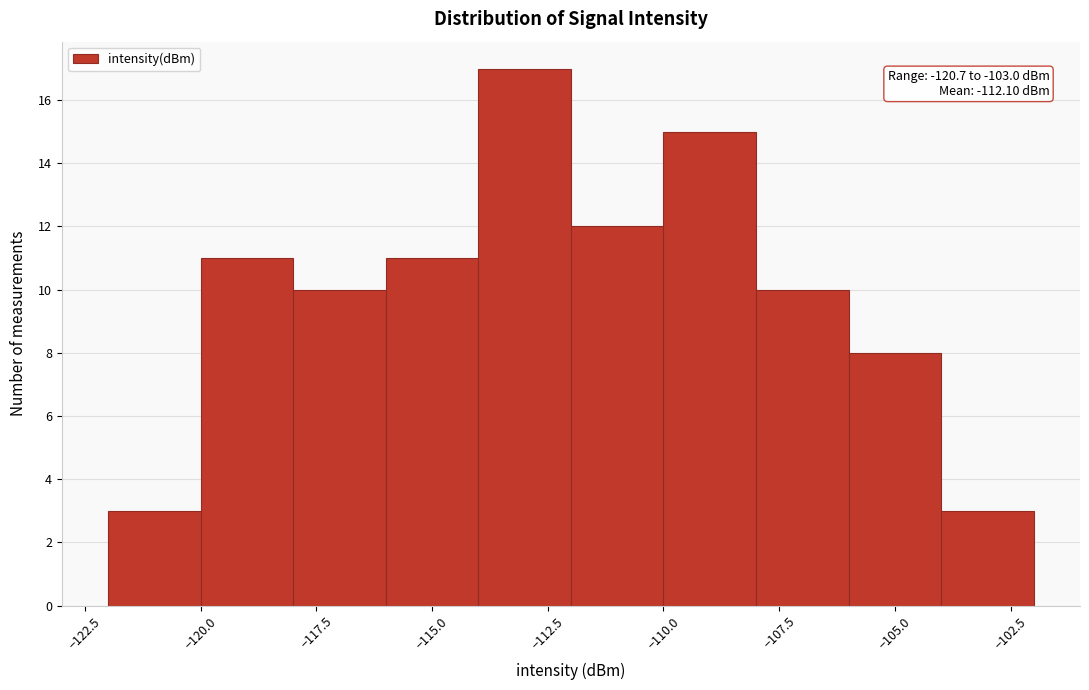

Which range on the x-axis has the tallest bar?

-114 to -112